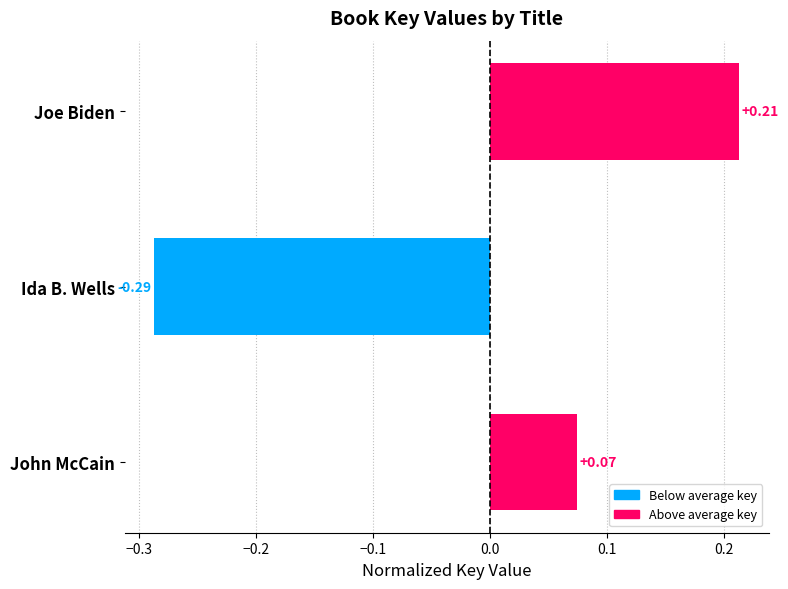

Which has a higher value, John McCain or Ida B. Wells?

John McCain